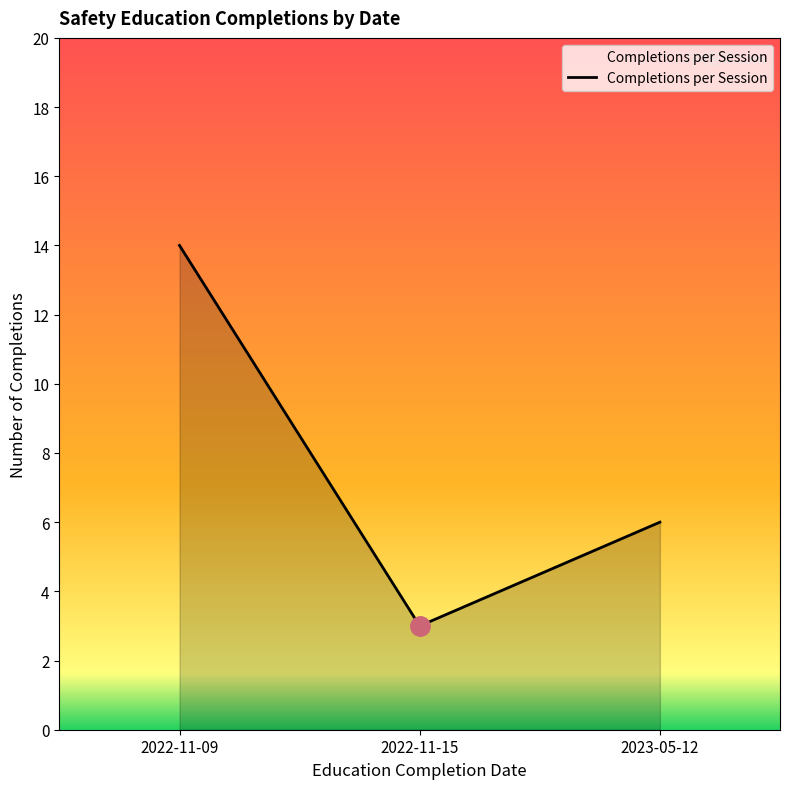

List the labels in order of value, largest first.

2022-11-09, 2023-05-12, 2022-11-15